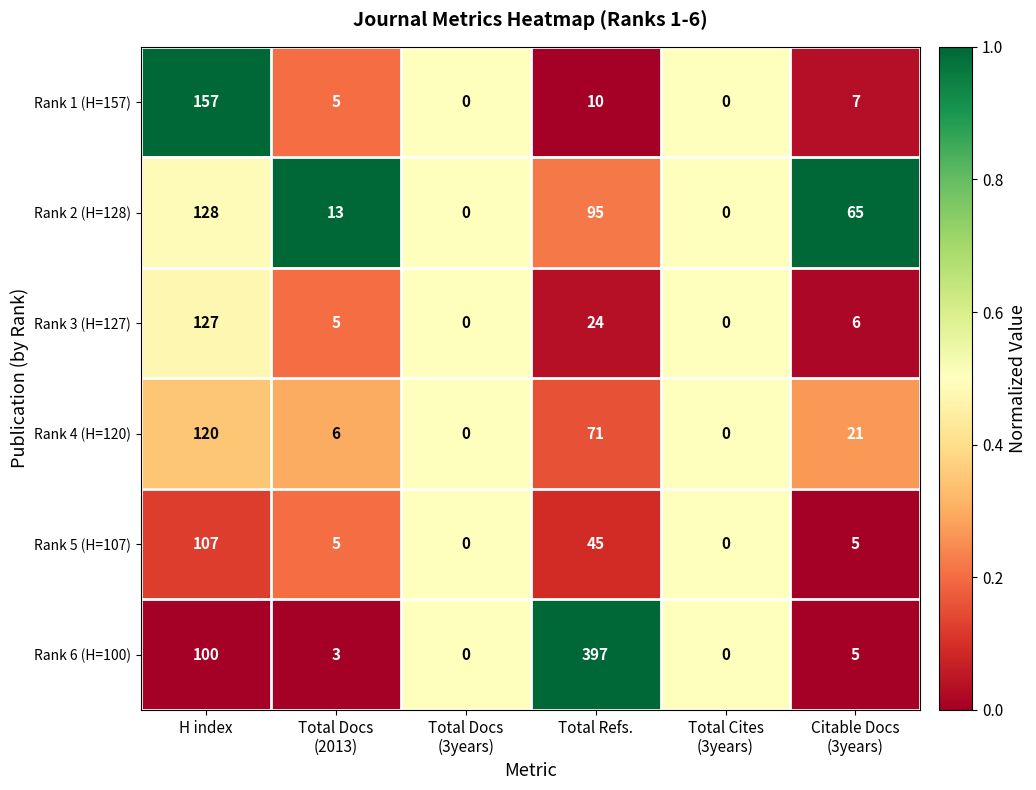

What is the maximum value shown in the chart?

397